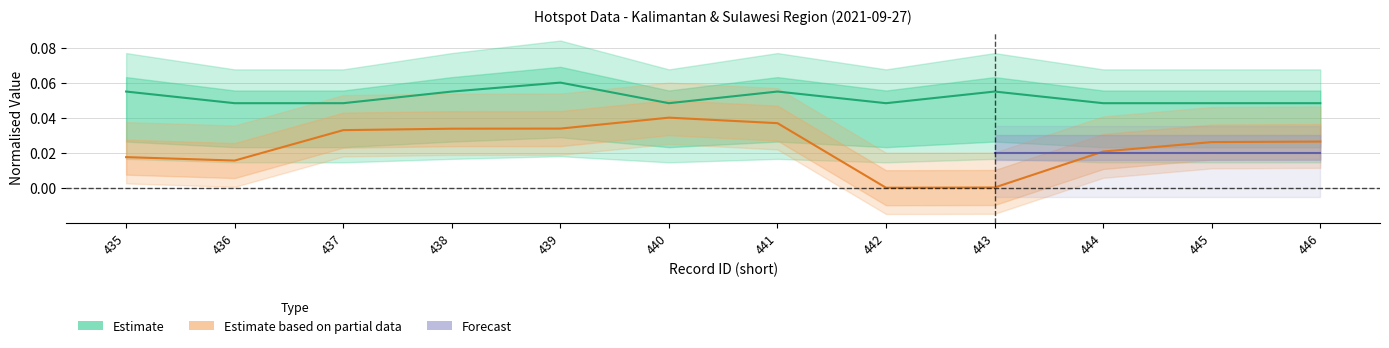

True or false: bujur and radius kemungkinan cross at least once.

False